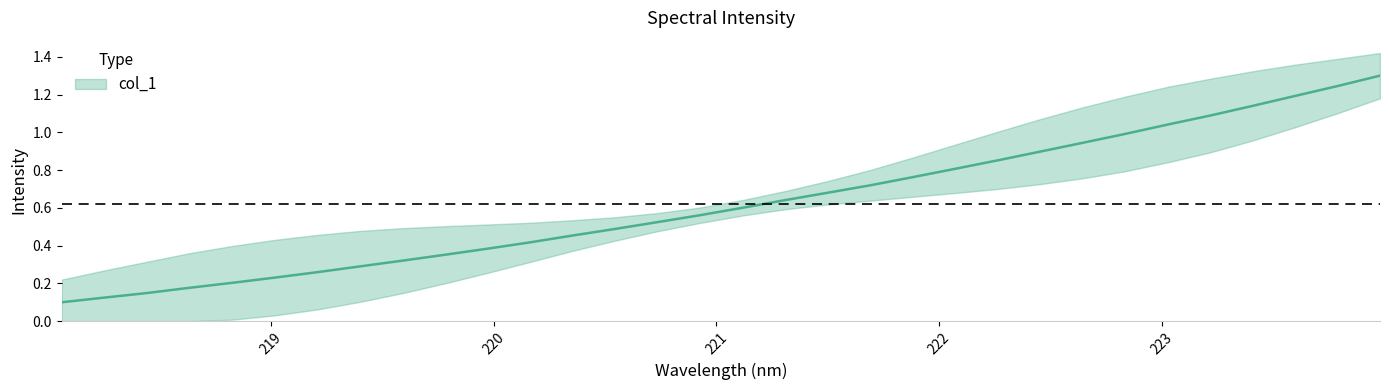

The value at 222.0721 is 0.8. True or false?

True